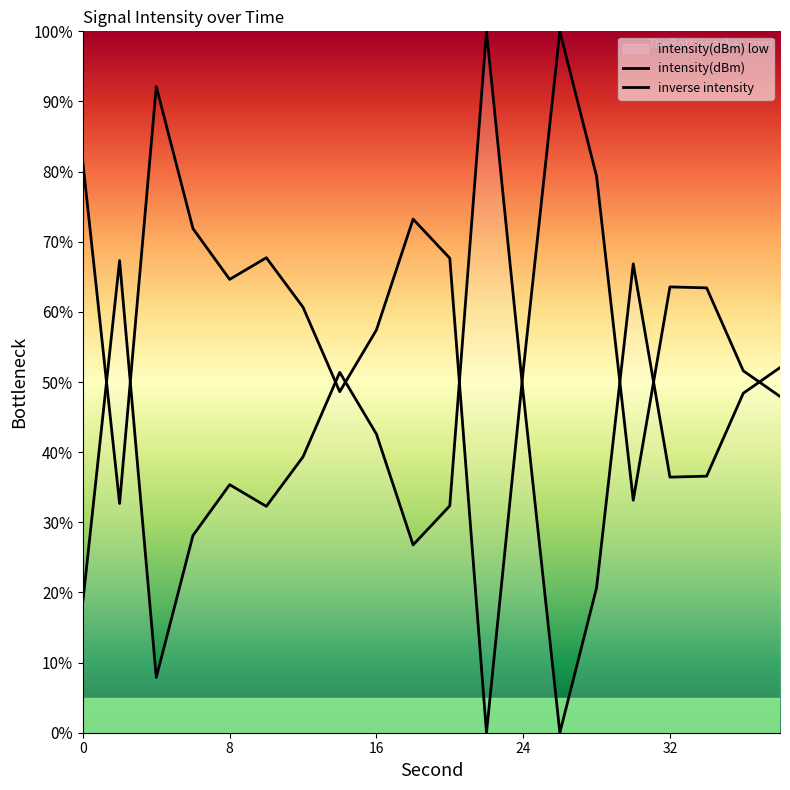

How many values in the inverse intensity series exceed 63?

11